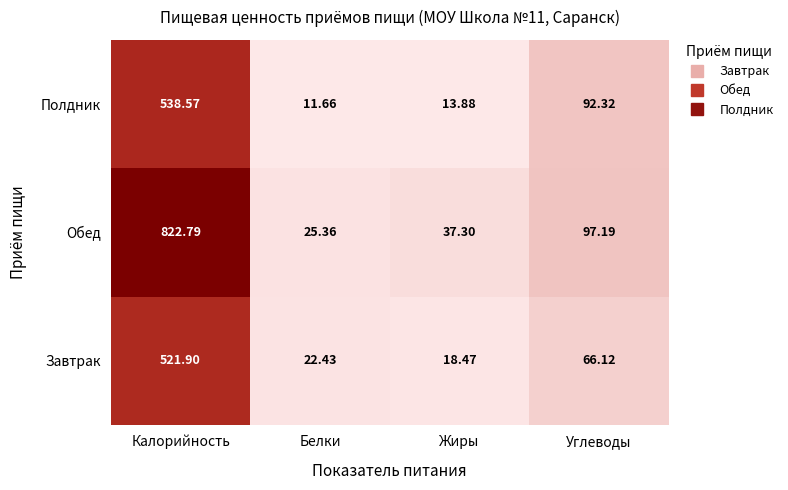

At which label does Обед reach its minimum?

Белки